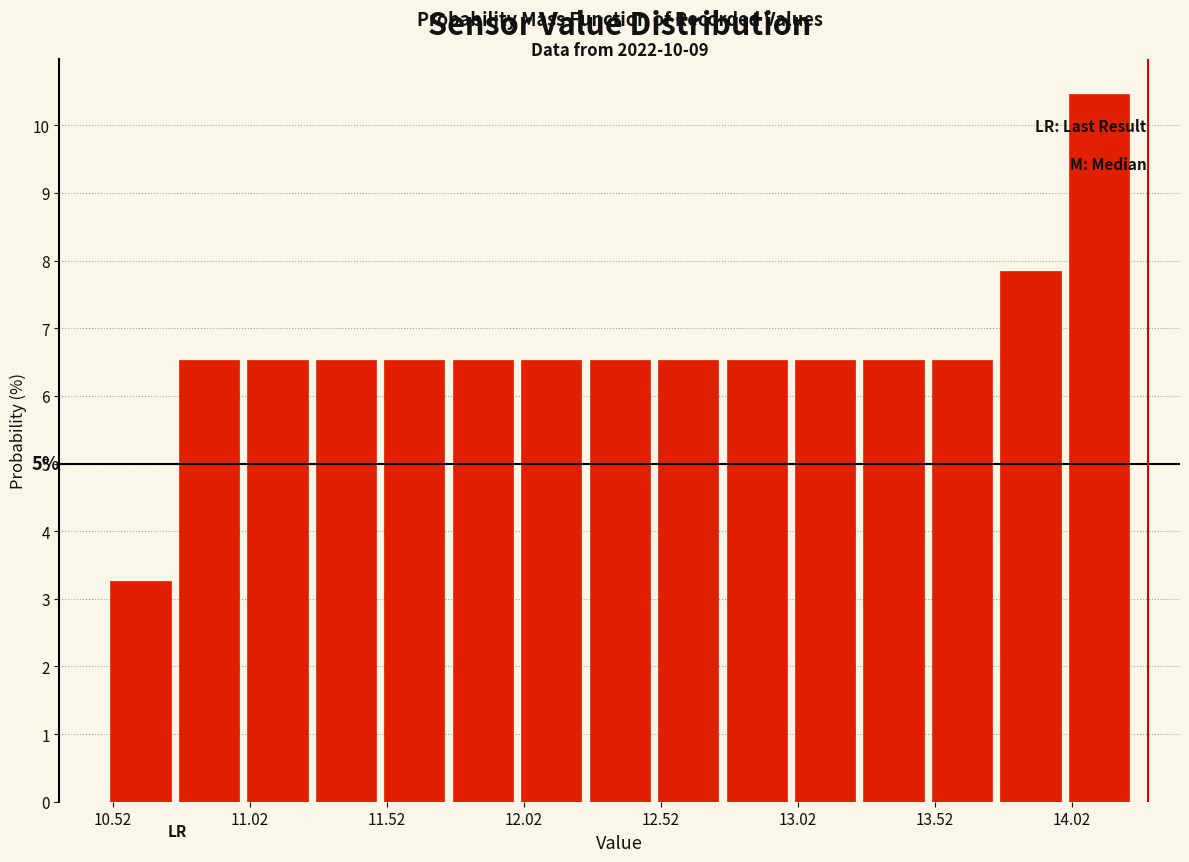

Which range on the x-axis has the tallest bar?

13.995 to 14.245